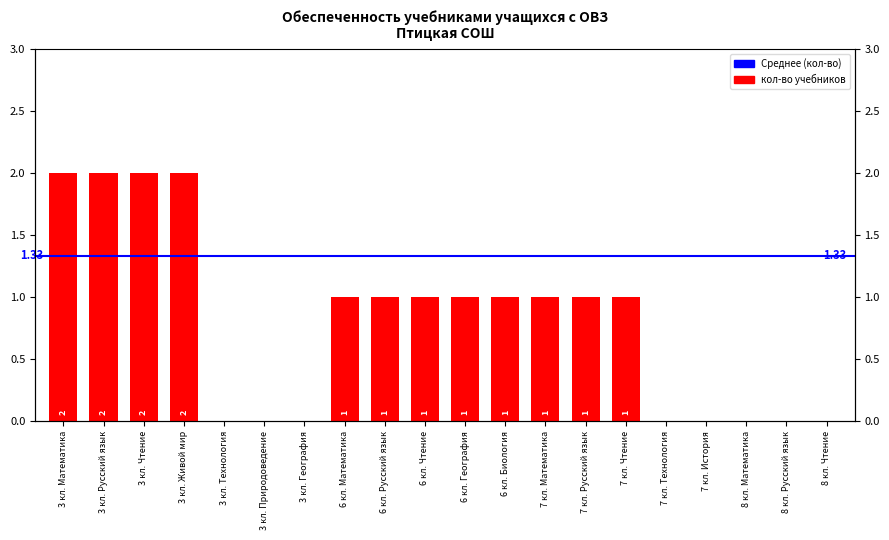

What is the label of the 6th bar from the right?

7 кл. Чтение